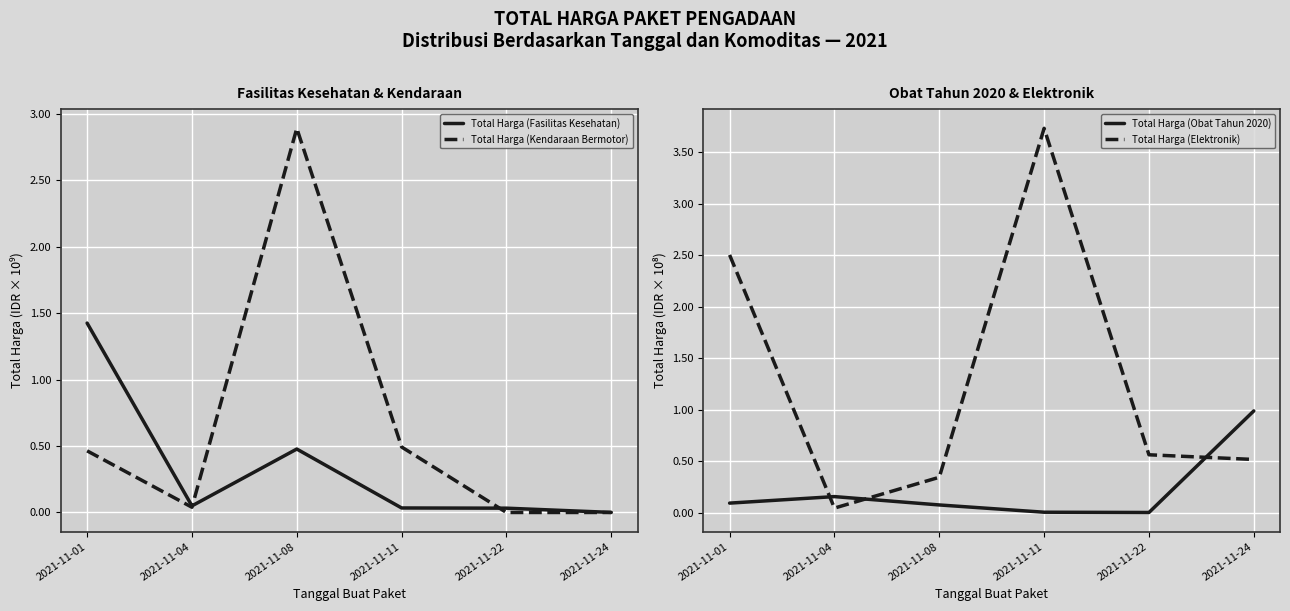

What is the value of the Total Harga (Obat Tahun 2020) point at the 2nd from the left?

0.2